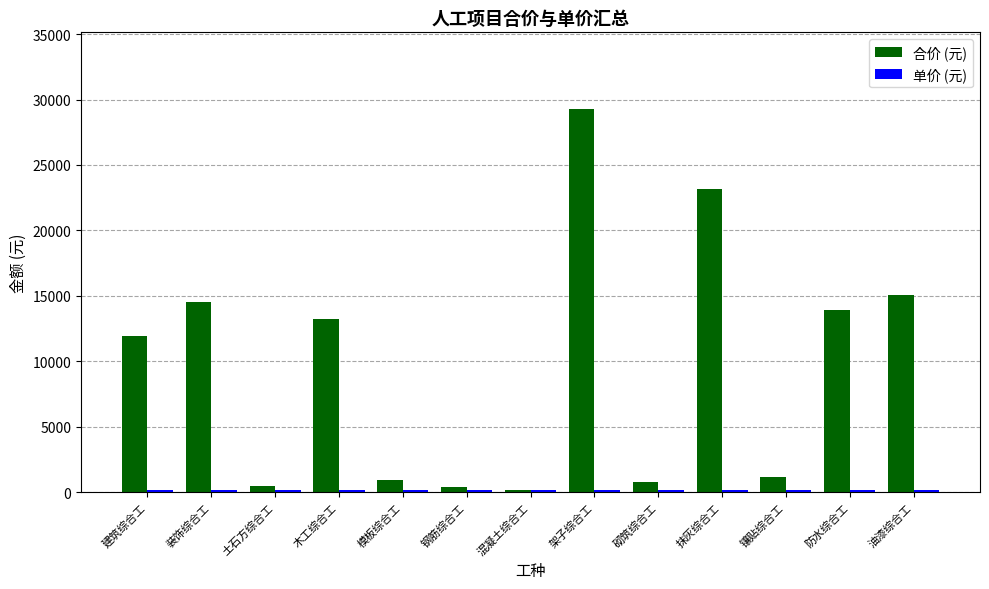

Count the number of categories in the chart.

13